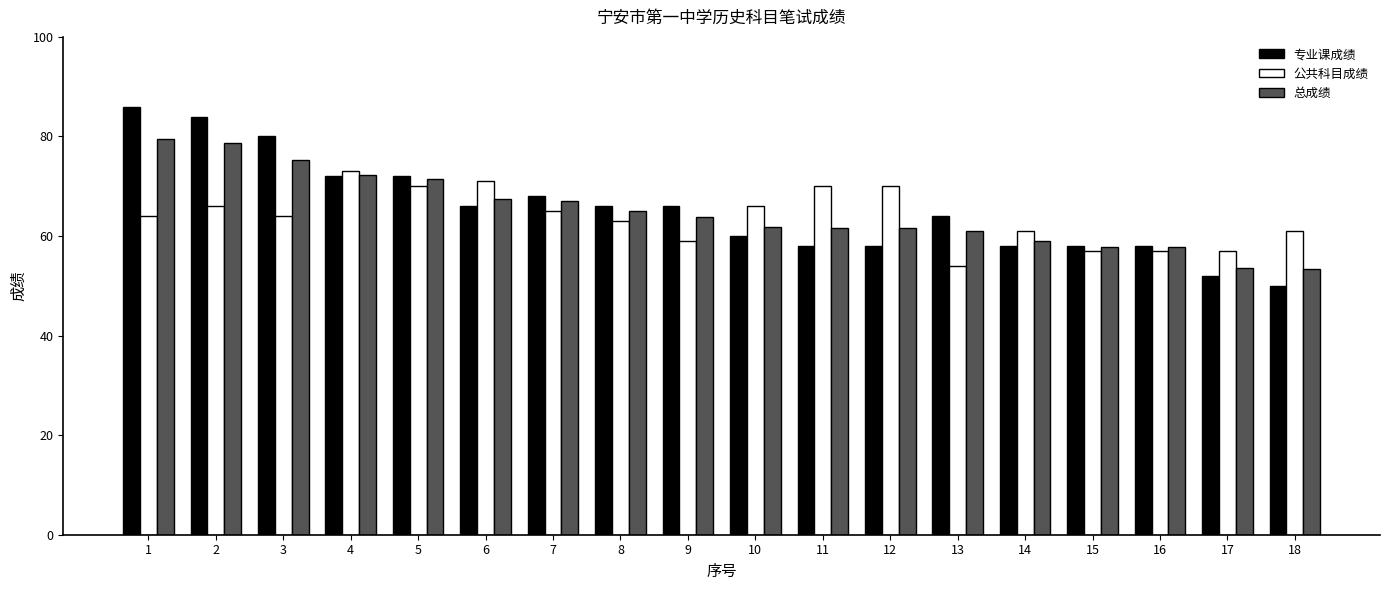

At 3, list the series in order from smallest to largest.

公共科目成绩, 总成绩, 专业课成绩